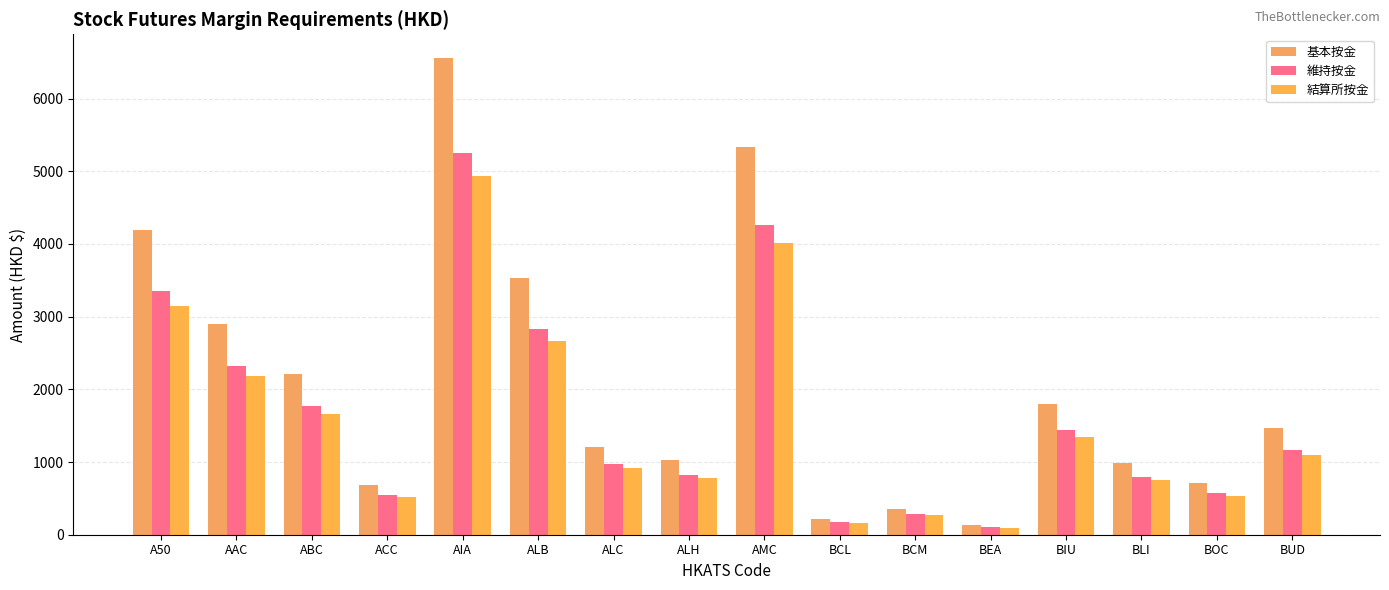

Is it true that 基本按金 equals 219 at BCL?

True